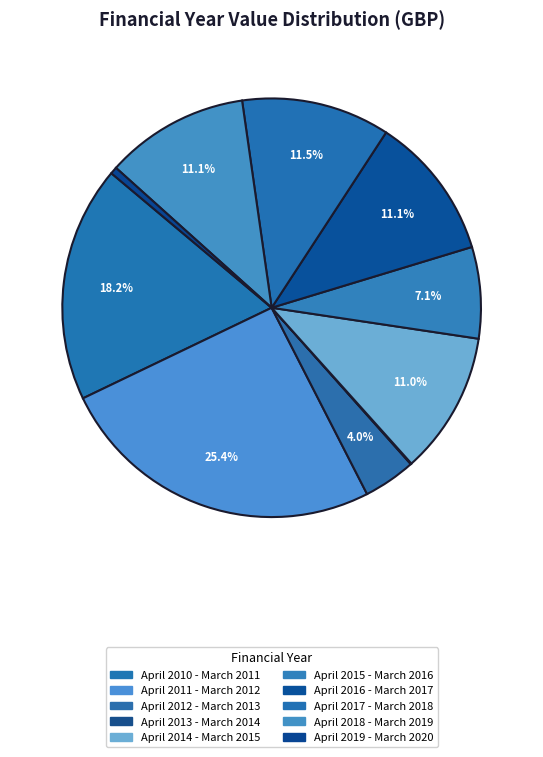

Is April 2017 - March 2018 the majority of the pie?

No